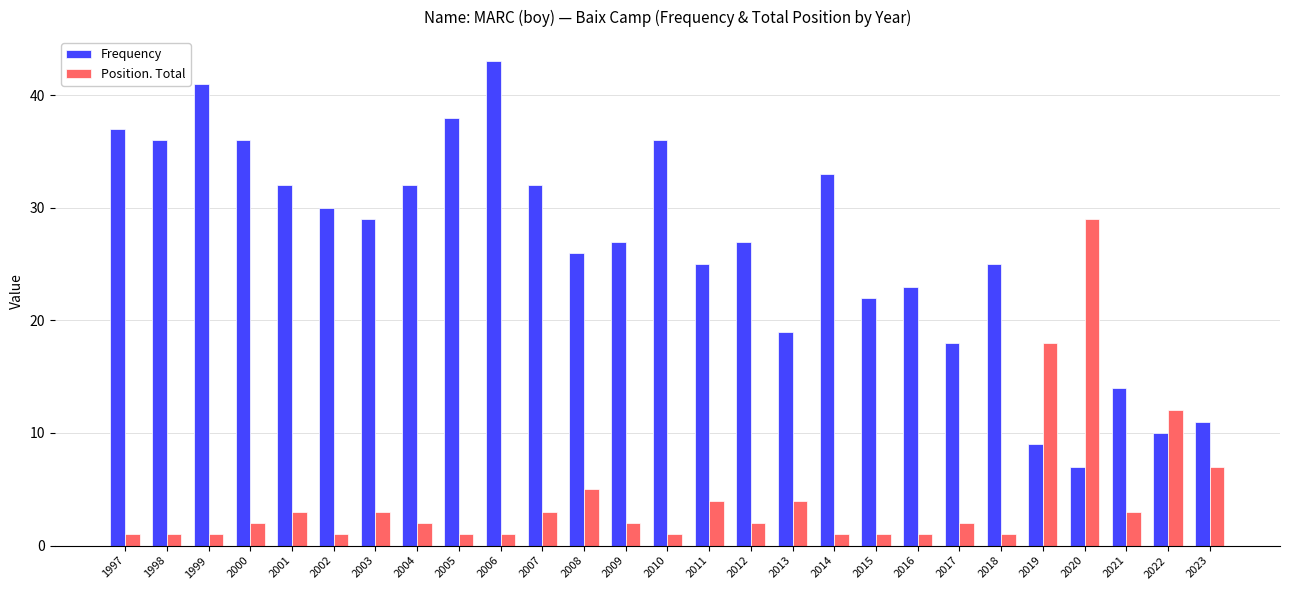

Reading right to left, list all the values displayed in this chart.

Frequency: 2023=11	2022=10	2021=14	2020=7	2019=9	2018=25	2017=18	2016=23	2015=22	2014=33	2013=19	2012=27	2011=25	2010=36	2009=27	2008=26	2007=32	2006=43	2005=38	2004=32	2003=29	2002=30	2001=32	2000=36	1999=41	1998=36	1997=37
Position. Total: 2023=7	2022=12	2021=3	2020=29	2019=18	2018=1	2017=2	2016=1	2015=1	2014=1	2013=4	2012=2	2011=4	2010=1	2009=2	2008=5	2007=3	2006=1	2005=1	2004=2	2003=3	2002=1	2001=3	2000=2	1999=1	1998=1	1997=1